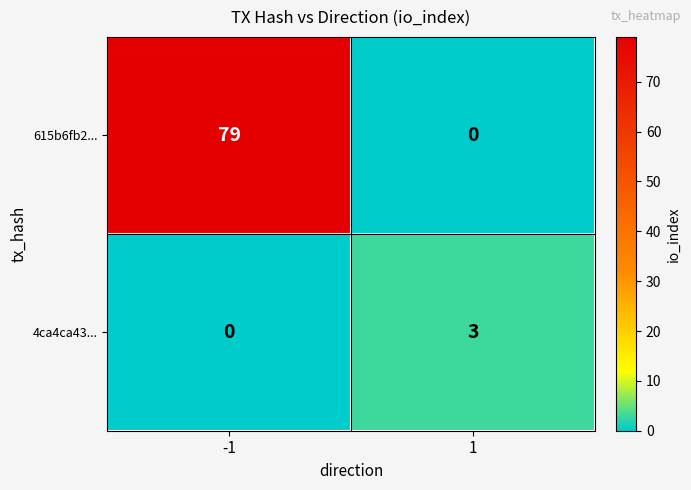

How many data points does each series have?

2